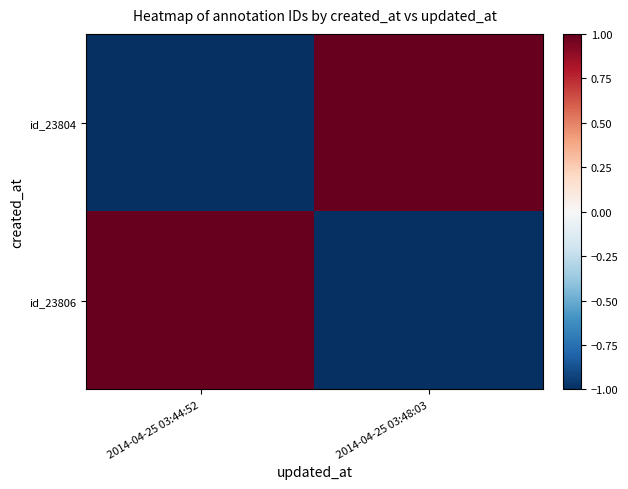

Rank the series at 2014-04-25 03:48:03 from highest to lowest value.

id_23804, id_23806